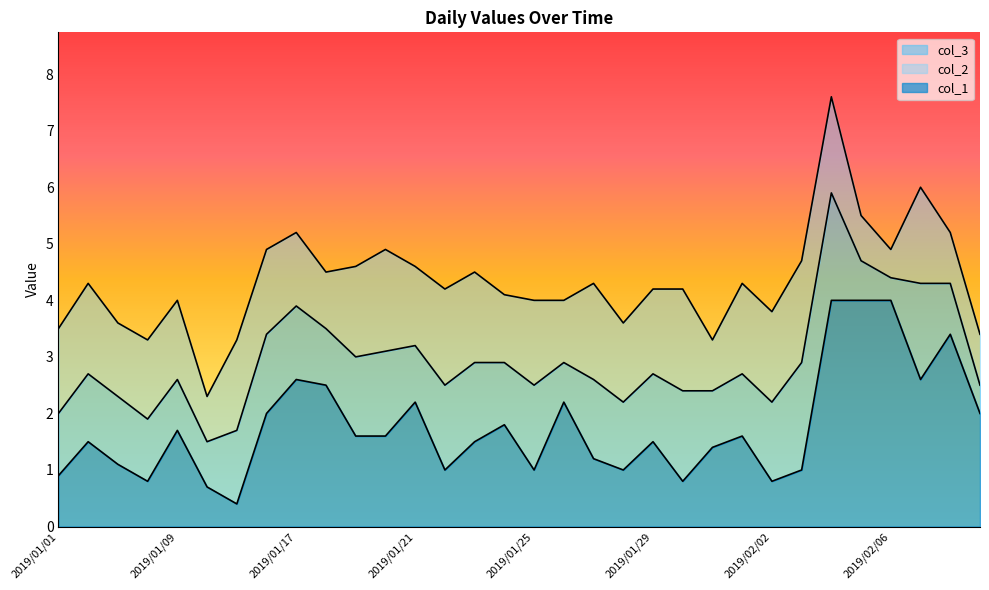

At which category does the chart reach its peak across all series?

2019/02/04